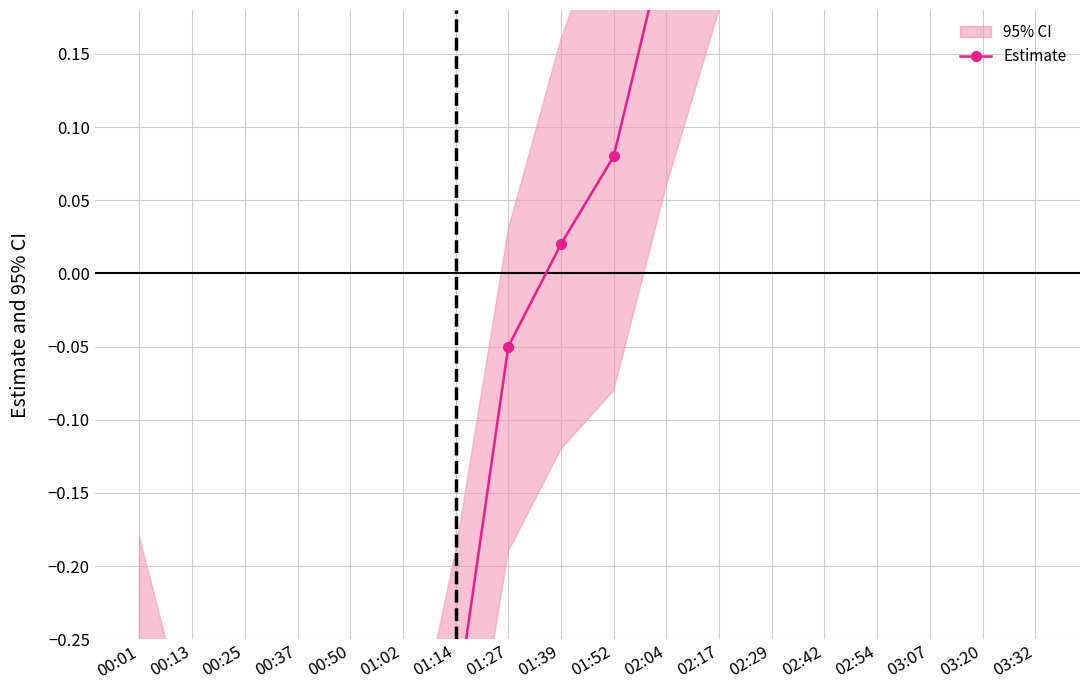

What is the minimum value shown in the chart?

-0.7